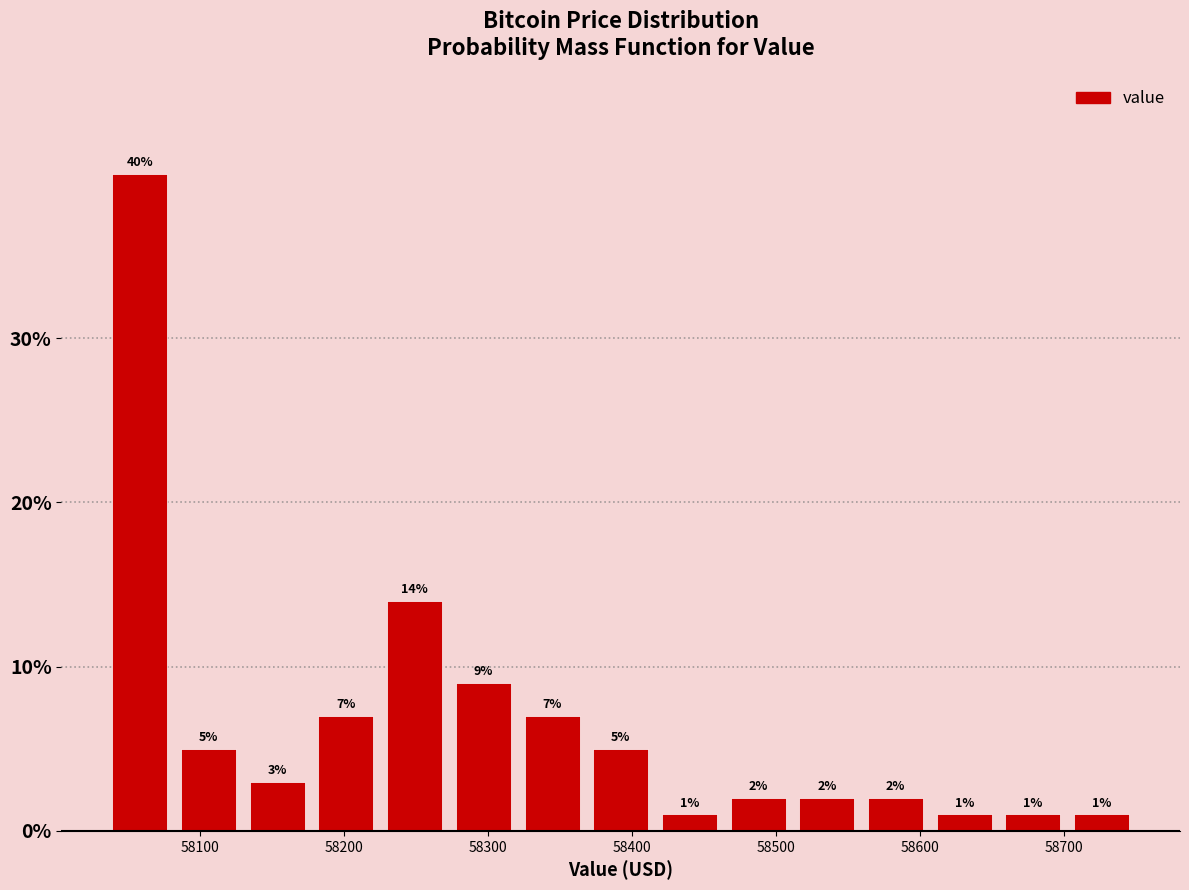

What is the height of the bar covering 58460 to 58510 on the x-axis? The bar edges are not printed on the chart, so give them approximately, as read against the axis.

2